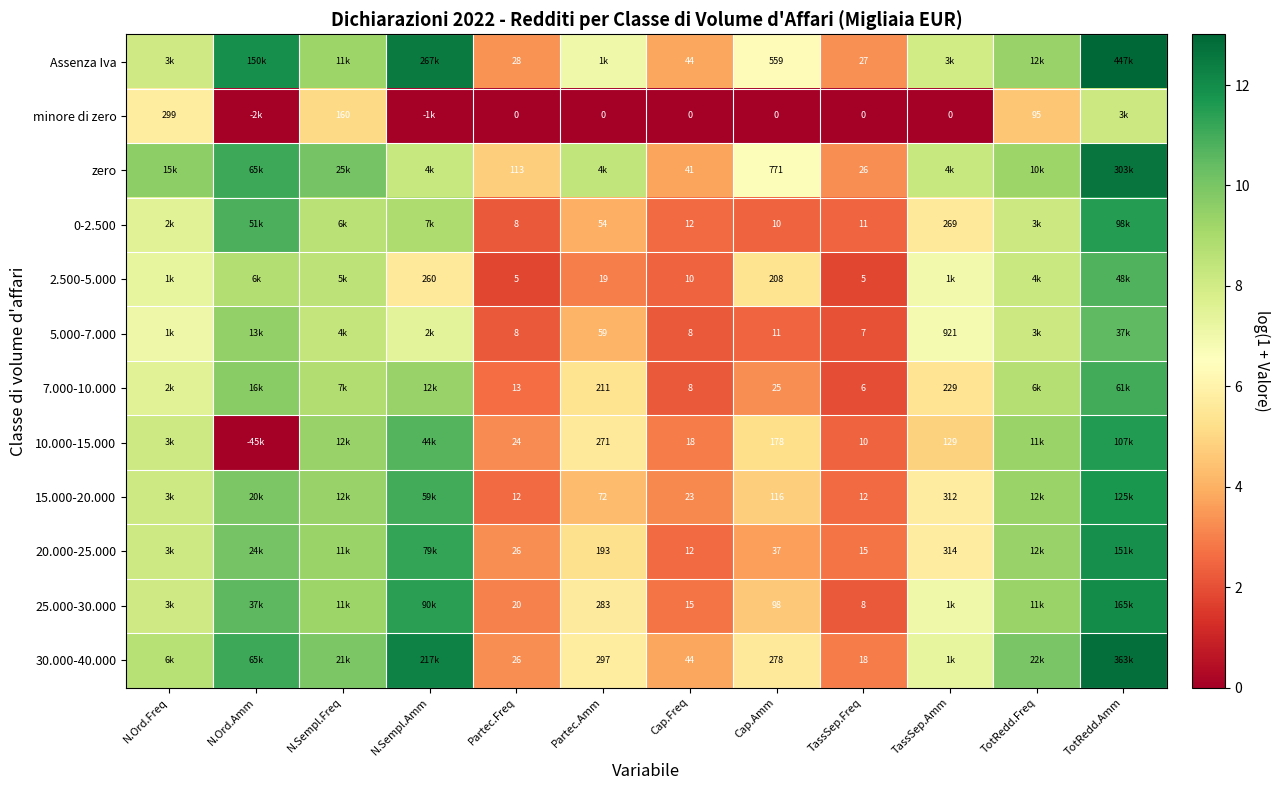

What is the sum of the 15.000-20.000 values at Cap.Freq and TassSep.Freq?

5.7